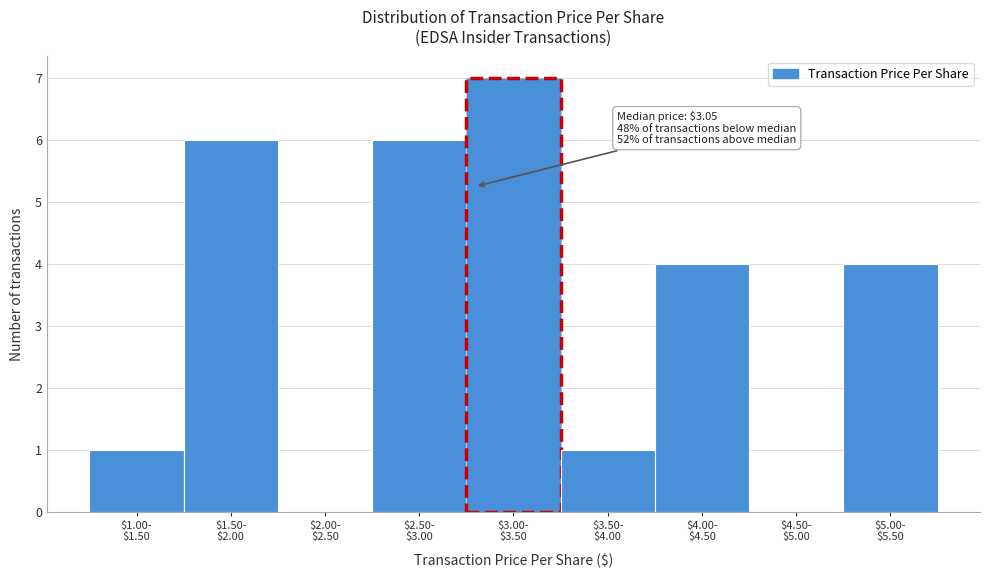

What is the greatest value displayed?

7